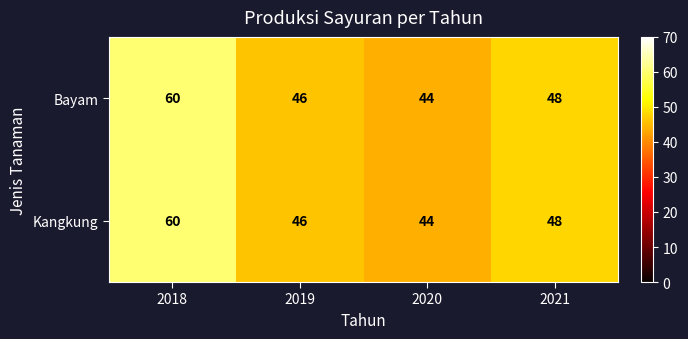

At which category is the sum across all series the highest?

2018